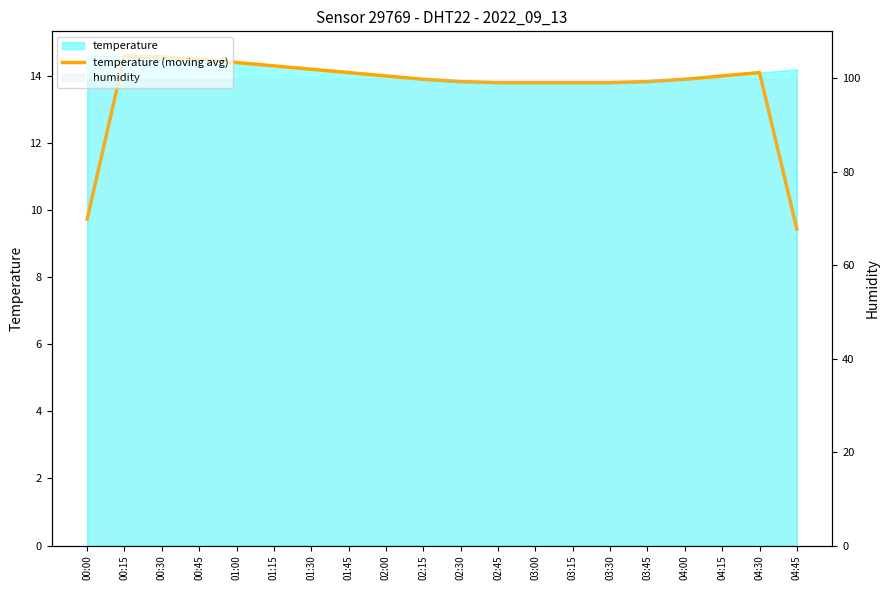

What is the value of the 3rd point from the left?

14.6